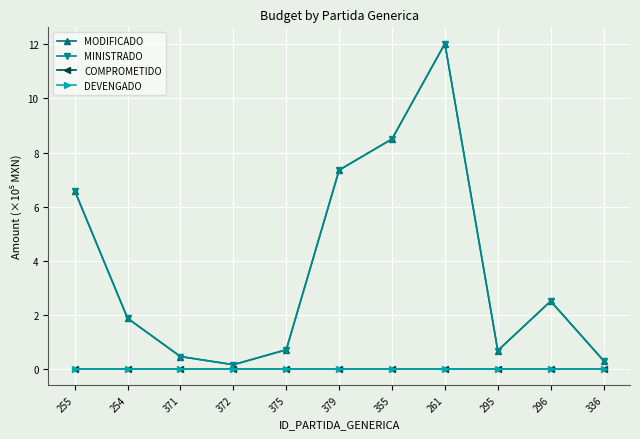

Does the chart have visible grid lines?

Yes